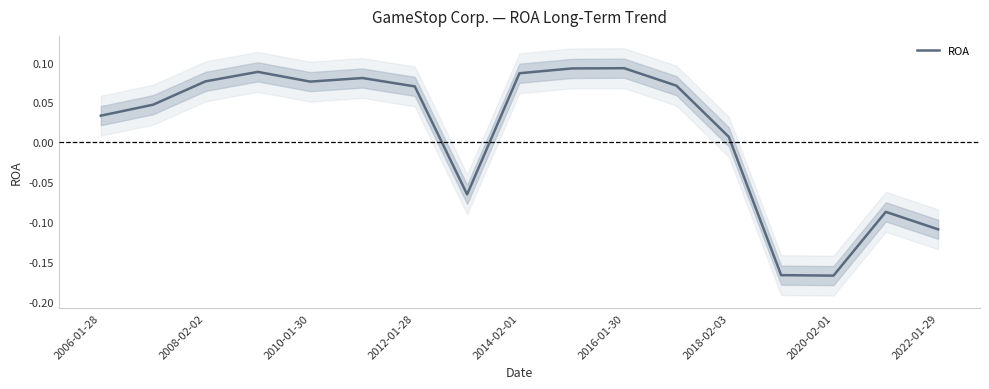

At which label does ROA first exceed 0?

2006-01-28